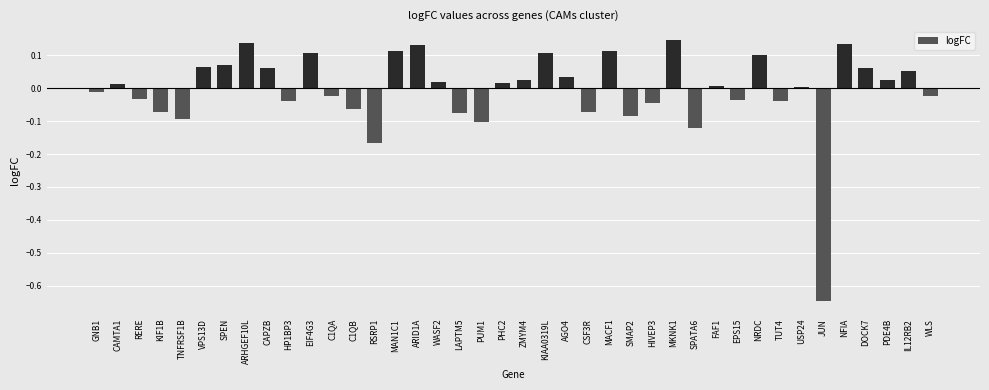

What is the change in value from TNFRSF1B to KIAA0319L?

+0.2